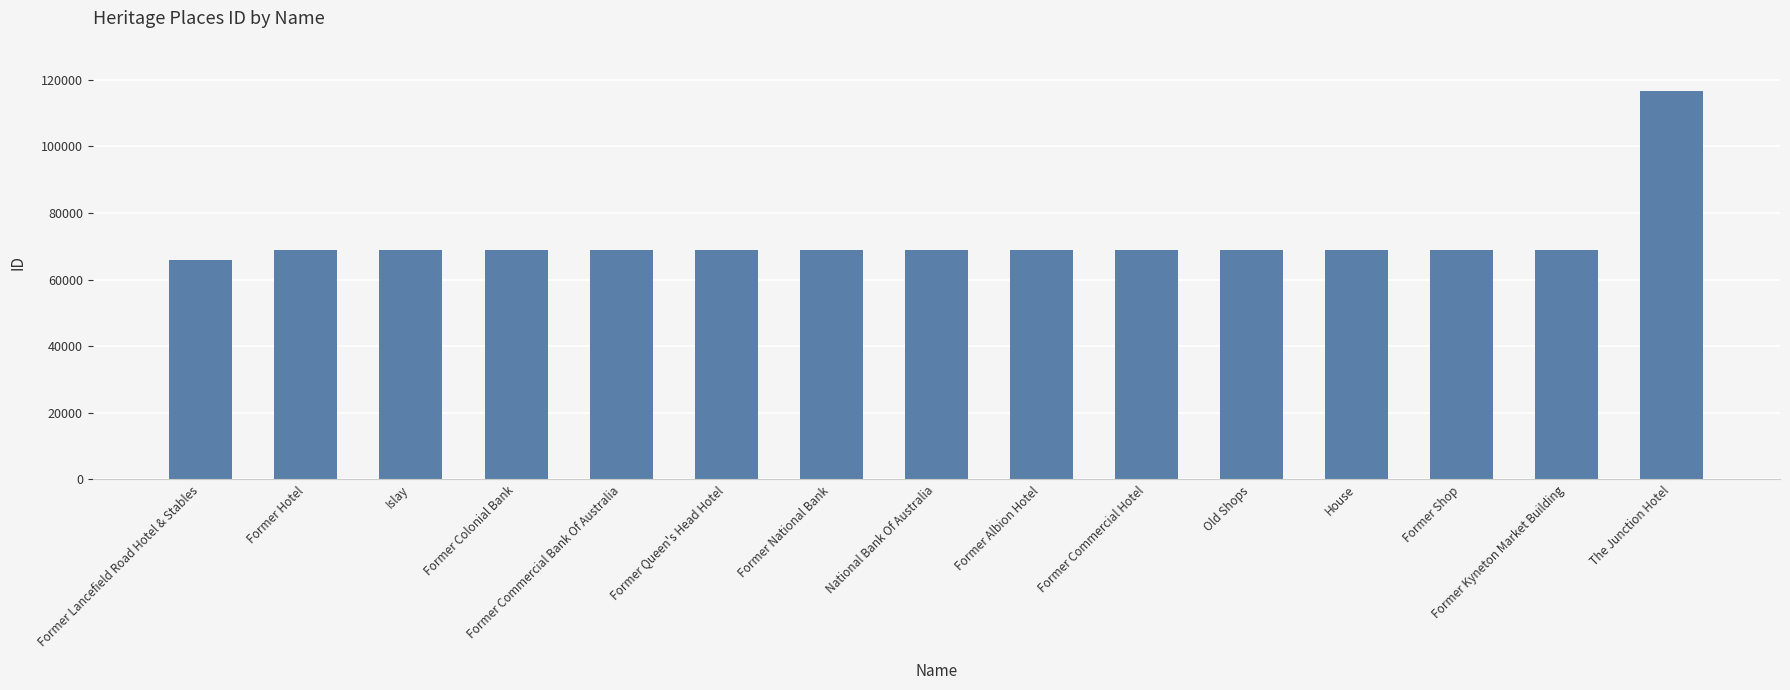

Which category has the highest value across all series?

The Junction Hotel